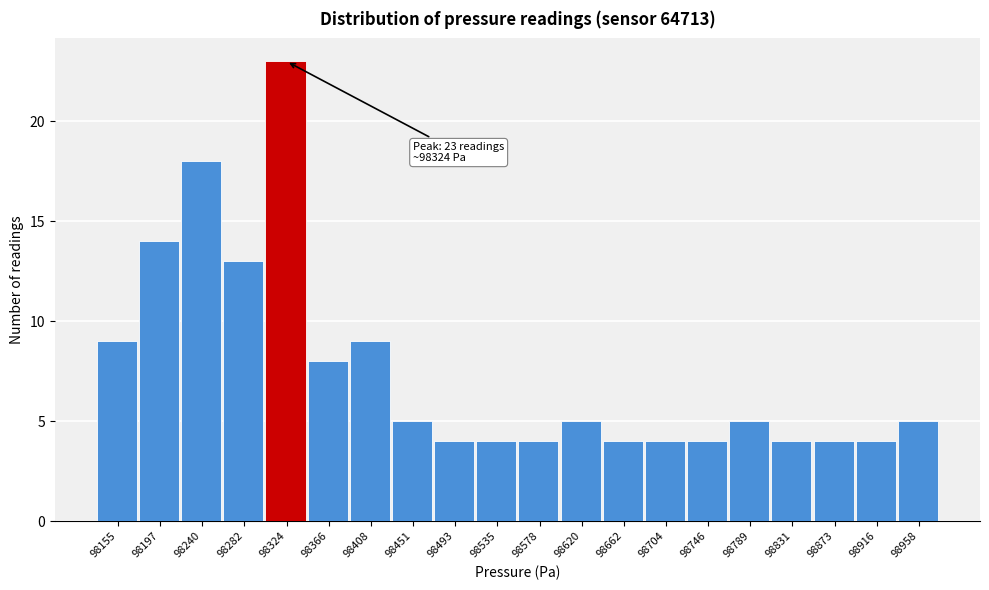

Reading right to left, what are all the values shown in this chart?

5	4	4	4	5	4	4	4	5	4	4	4	5	9	8	23	13	18	14	9